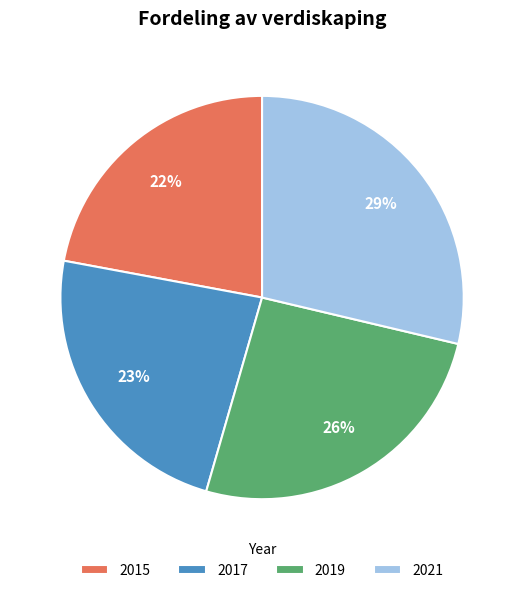

What percentage is the 2017 slice, to the nearest percent?

23%